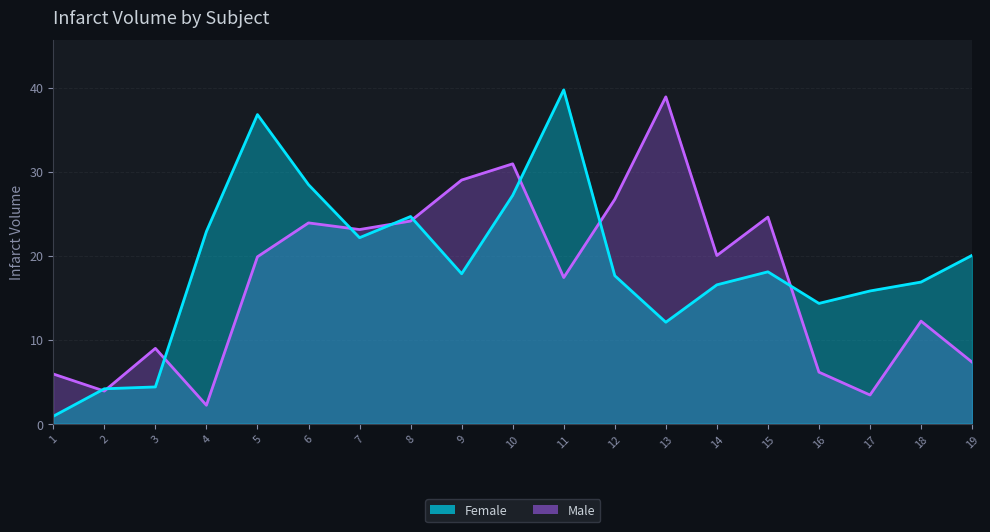

Is it true that Male equals 16.5 at 18?

False